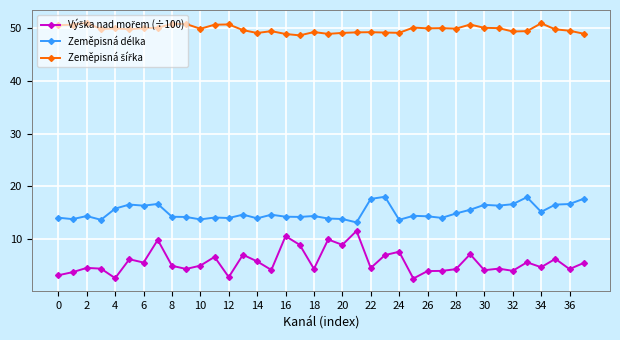

What is the value of the Zeměpisná délka point at the 5th from the left?

15.8